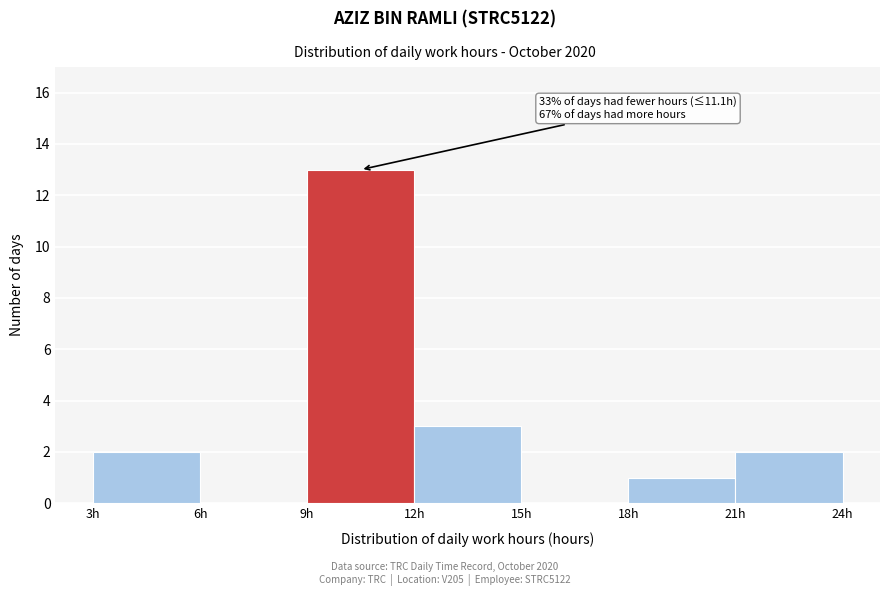

Which range on the x-axis has the tallest bar?

9 to 12